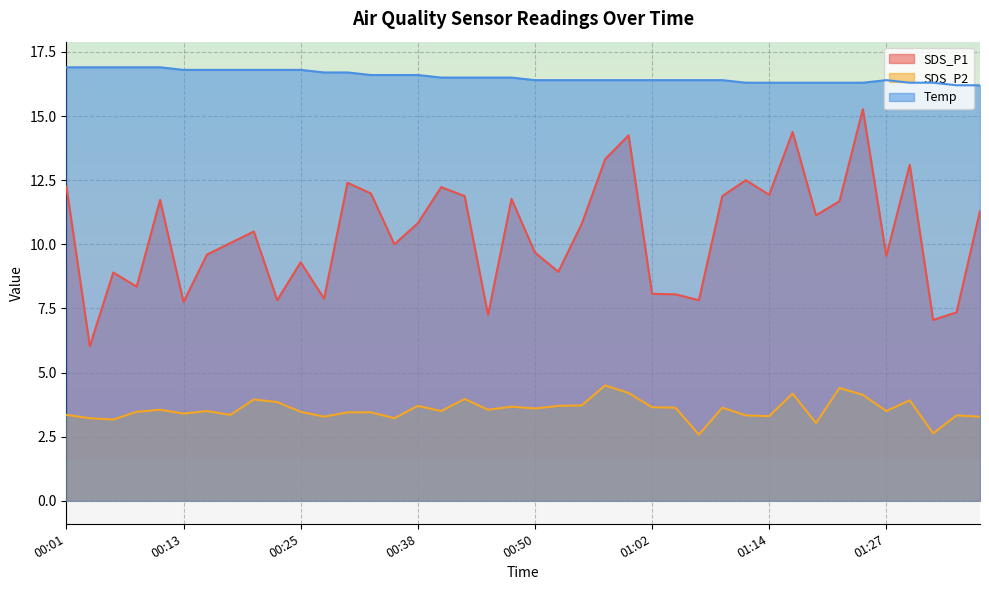

What is the difference between the Temp values at 00:18 and 00:11?

0.1